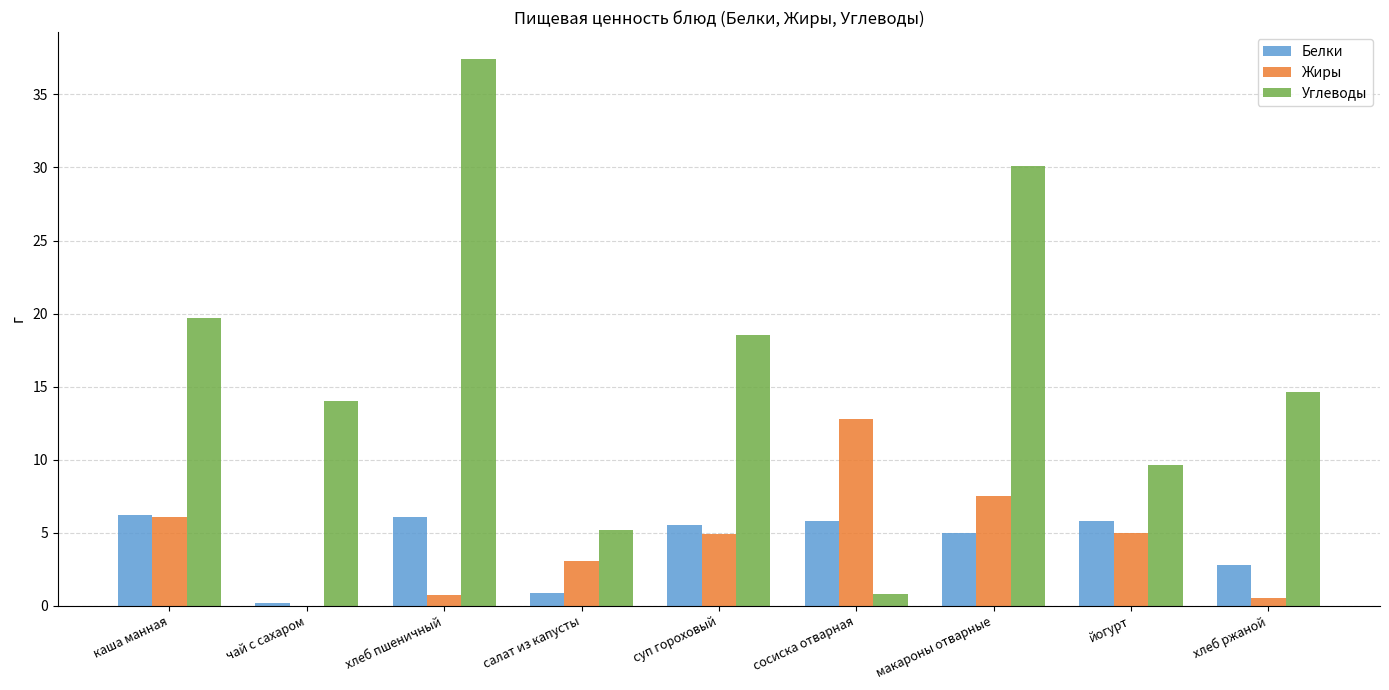

The Углеводы series shows 29.3 at каша манная. True or false?

False